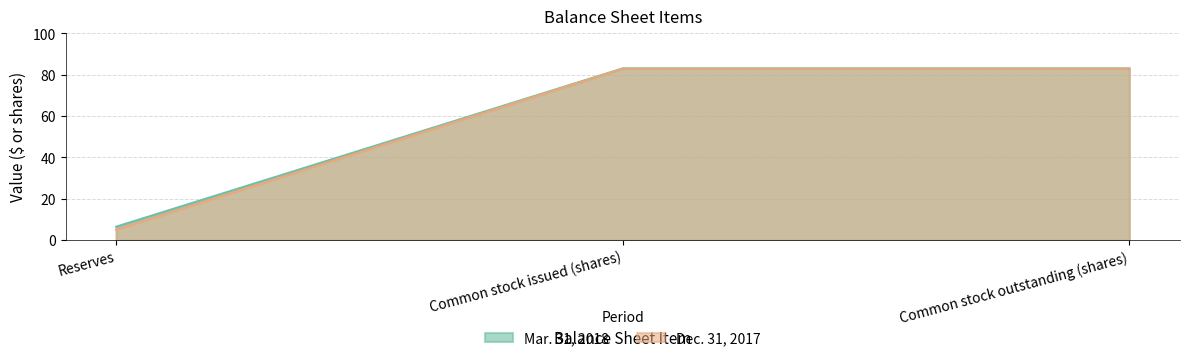

What is the difference between the second highest and minimum values in the Dec. 31, 2017 series?

77.9